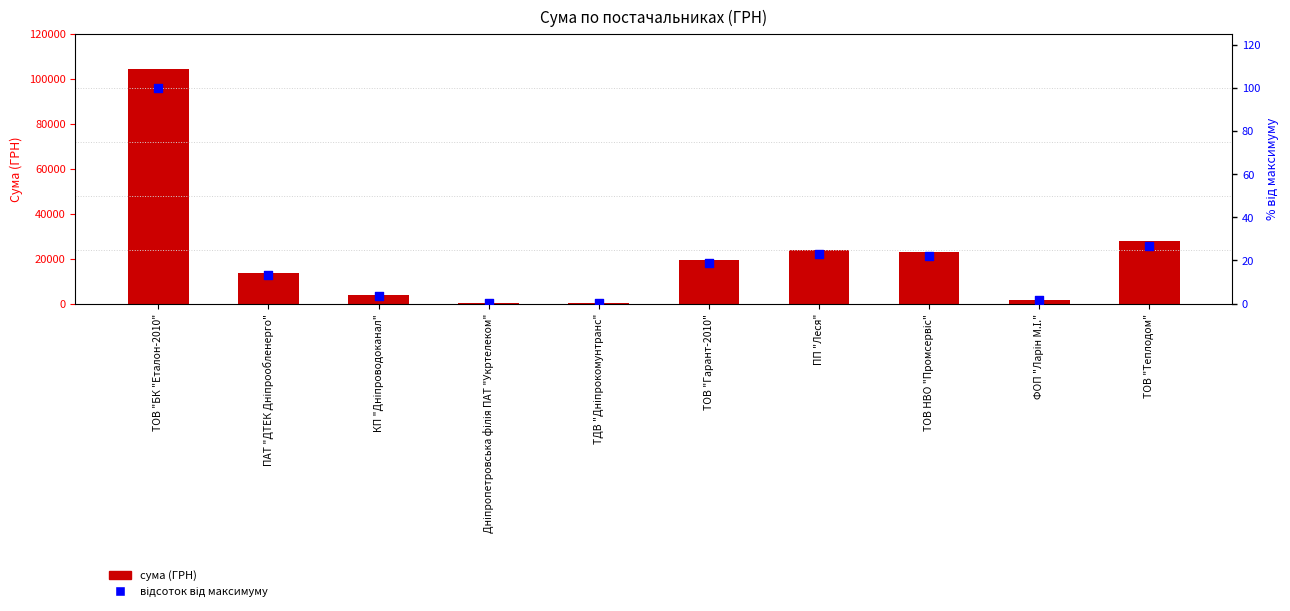

Is the value of сума (ГРН) at ТДВ "Дніпрокомунтранс" greater than the value of відсоток від максимуму at ТОВ НВО "Промсервіс"?

Yes